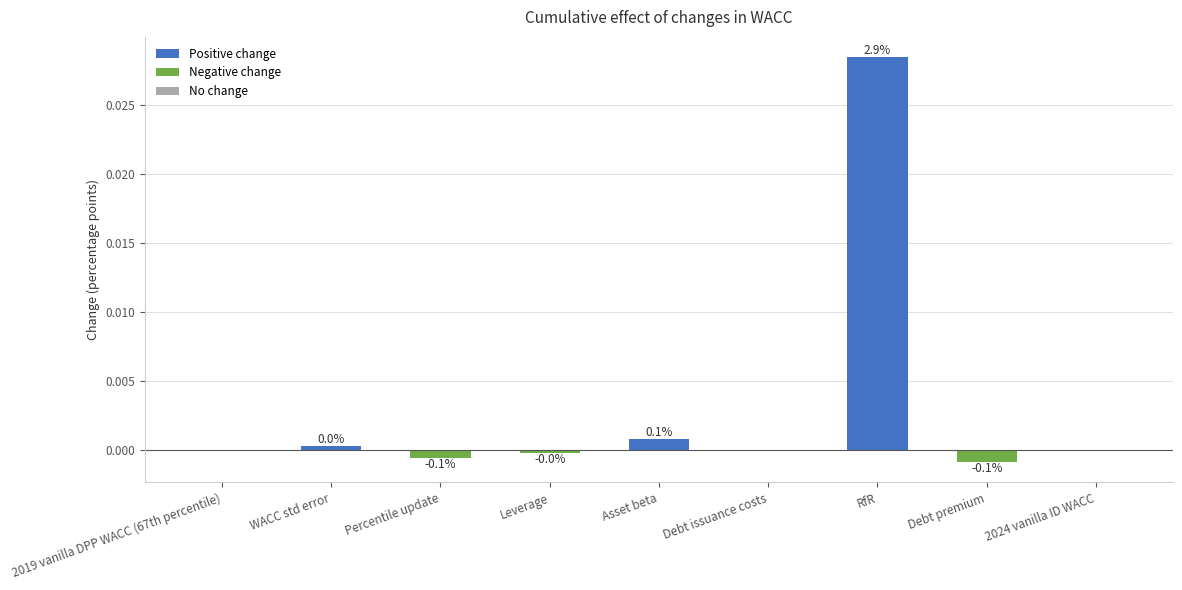

Are the bars horizontal?

No